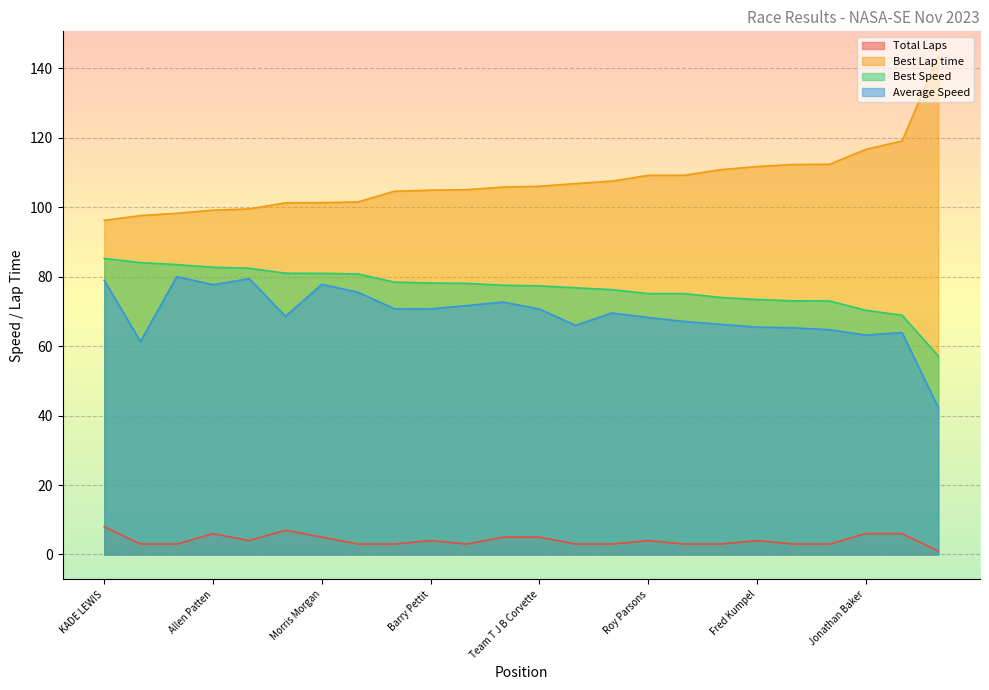

What is the difference between the Best Lap time values at Bradley Miller and Kevin Harvey?

5.1